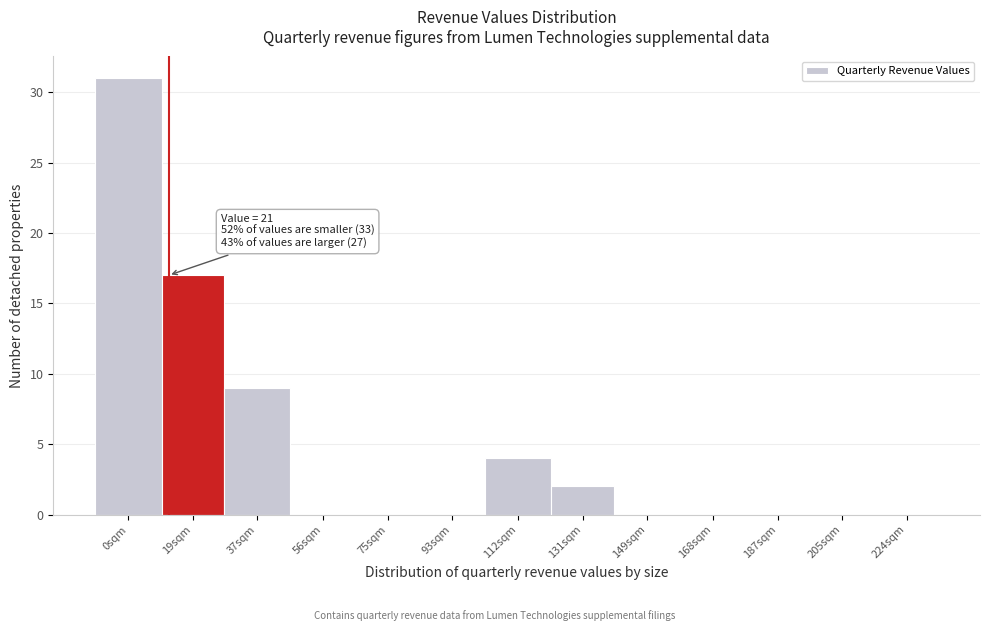

Reading left to right, extract all data points from this chart.

0sqm=31	19sqm=17	37sqm=9	56sqm=0	75sqm=0	93sqm=0	112sqm=4	131sqm=2	149sqm=0	168sqm=0	187sqm=0	205sqm=0	224sqm=0